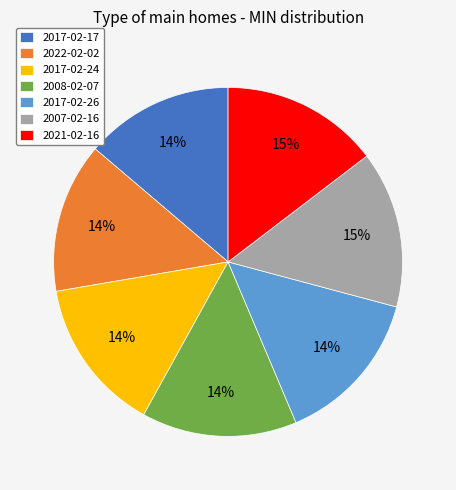

Do 2007-02-16 and 2017-02-24 together represent more than half of the pie?

No